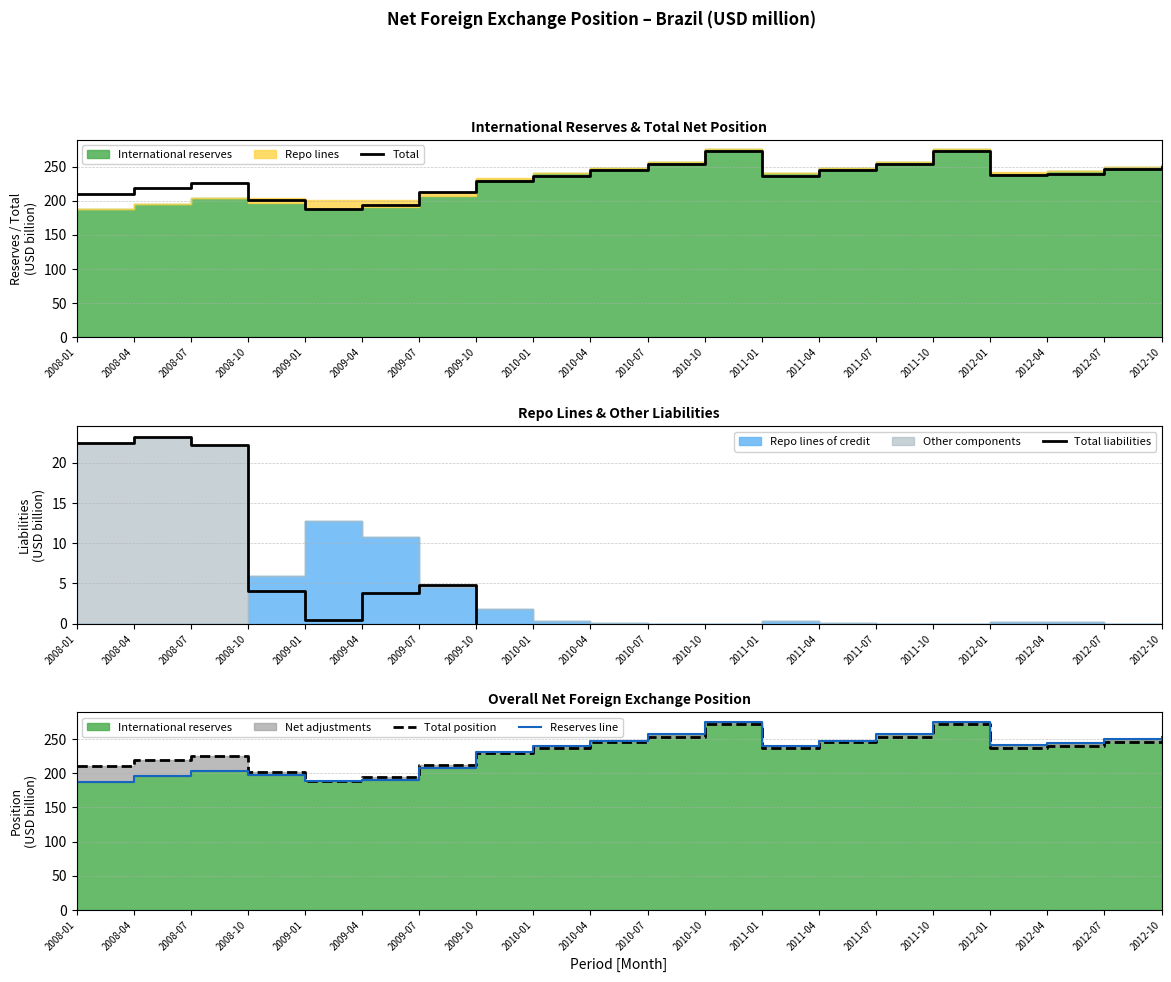

What is the value of the Reserves line point at the 16th from the left?

275.2